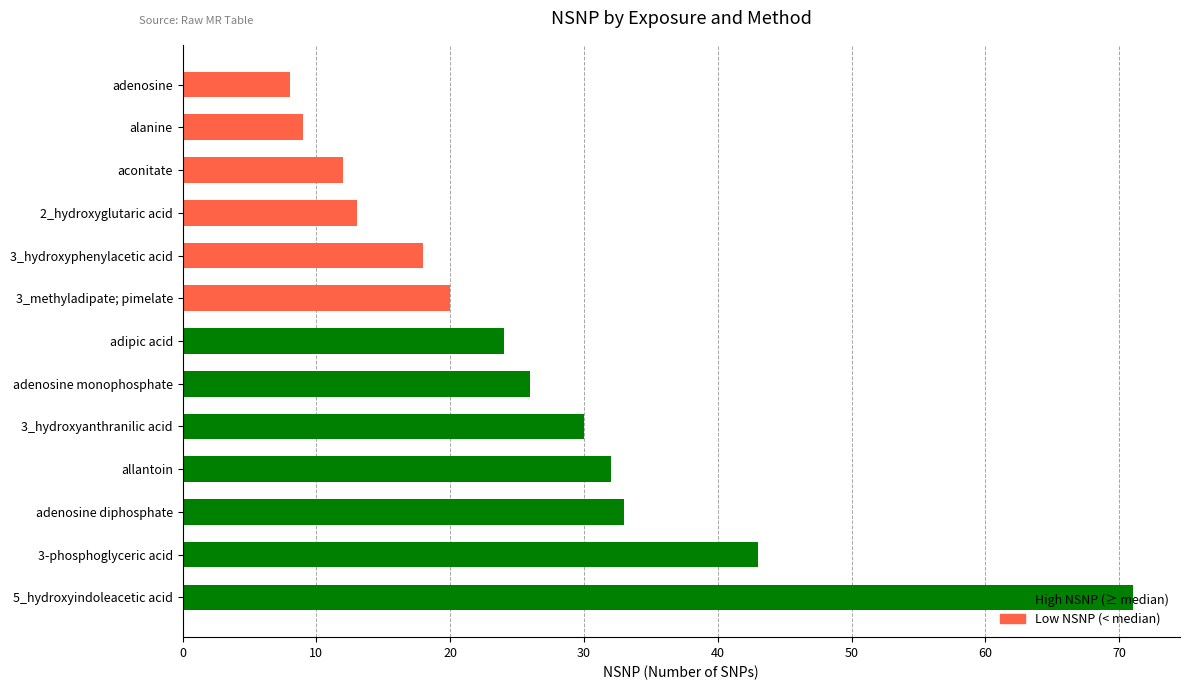

What is the difference between the values at adenosine monophosphate and 3-phosphoglyceric acid?

17